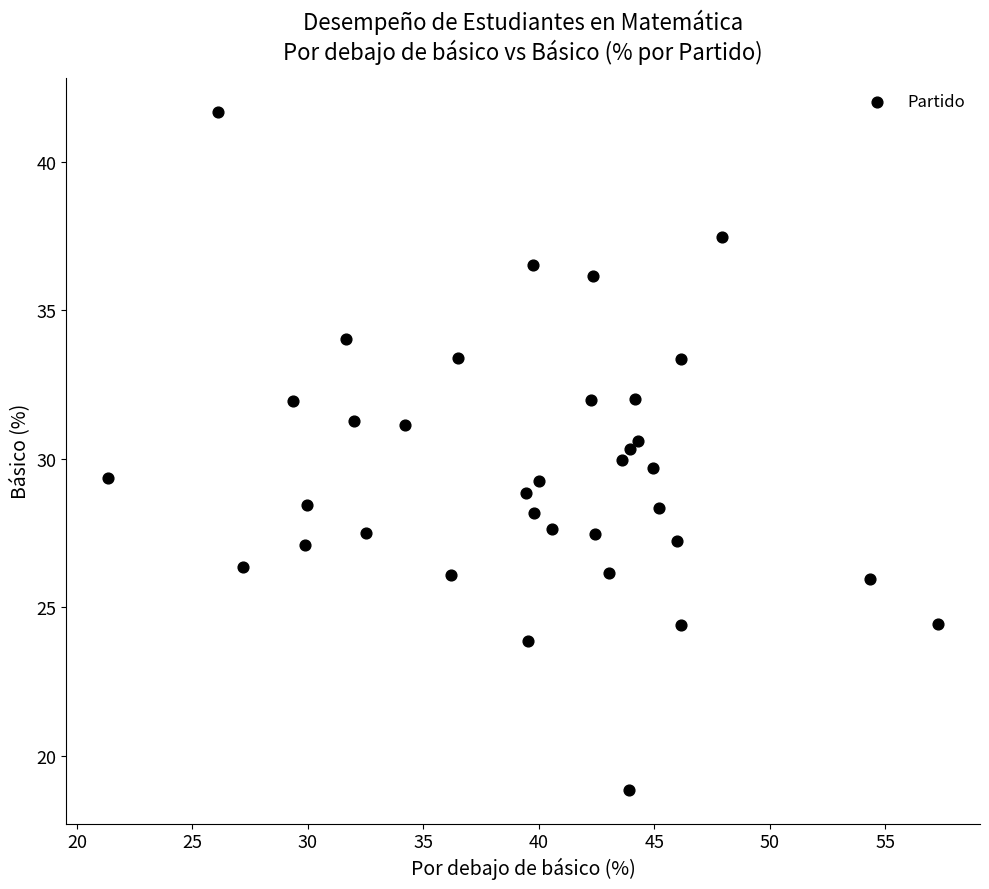

What is the range of Y values (max minus min)?

22.8